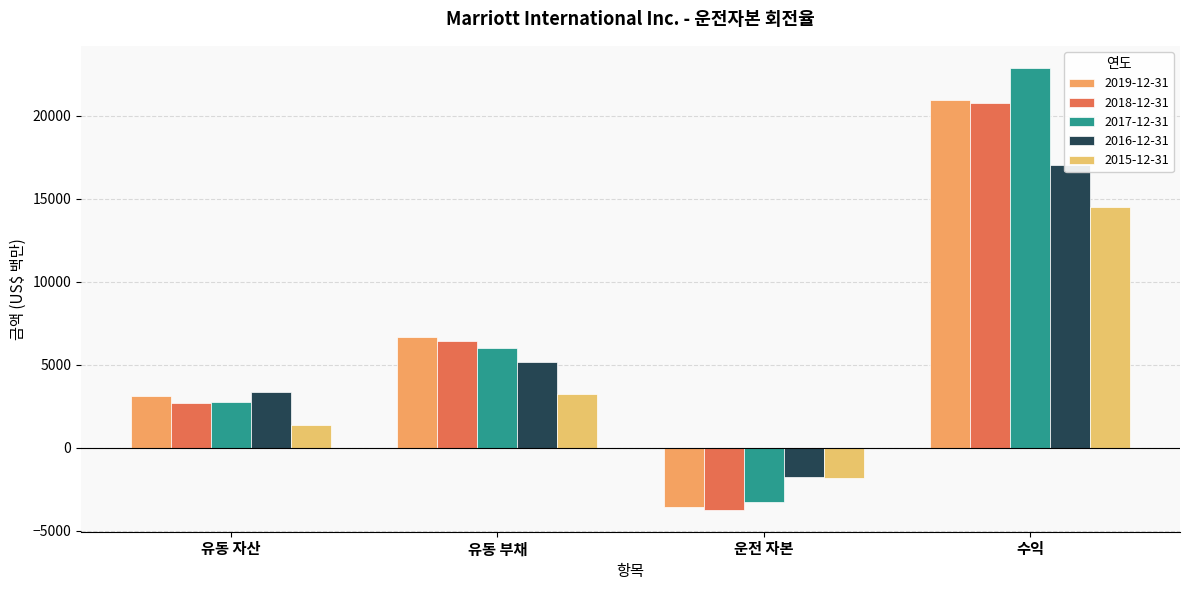

Which series has the largest range (max minus min)?

2017-12-31